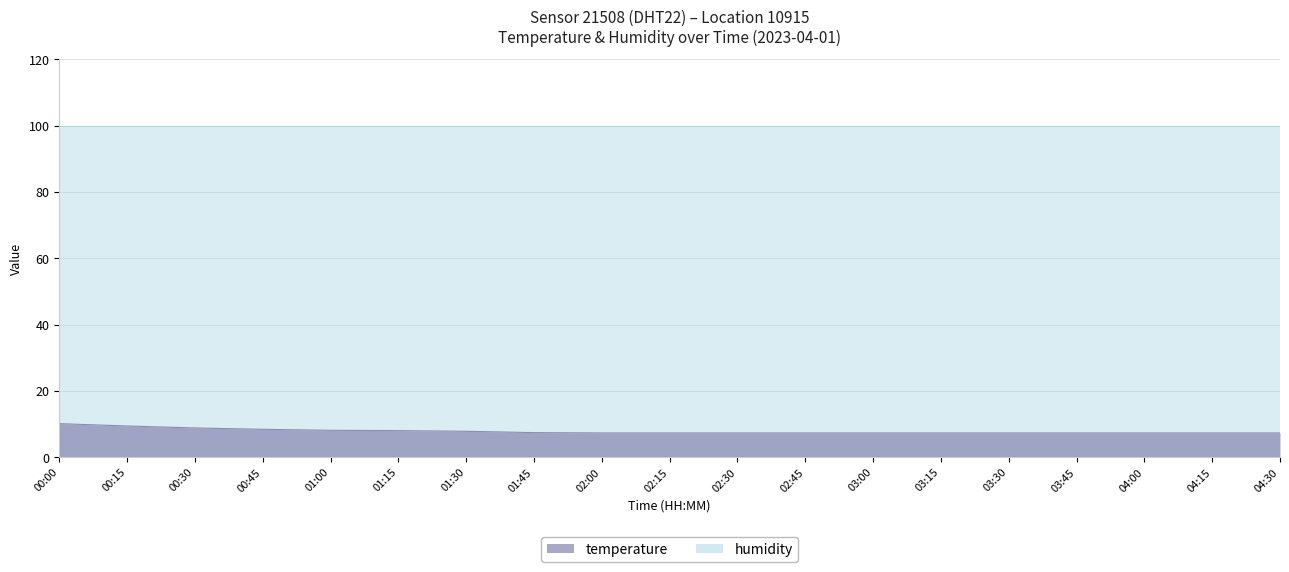

What are all the series names shown in the legend?

temperature, humidity